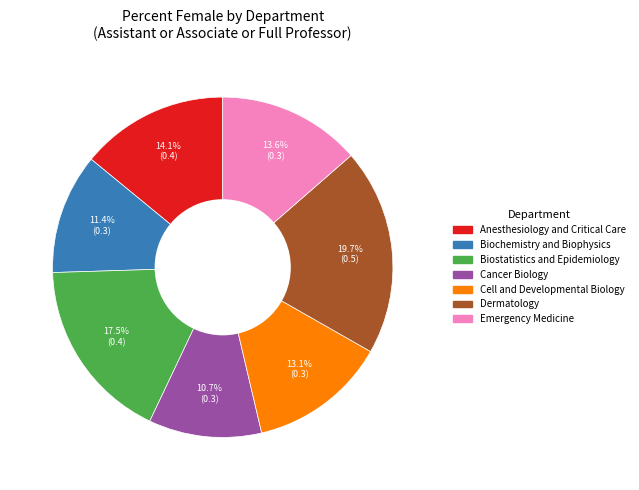

The Cancer Biology slice represents 11% of the pie. True or false?

True